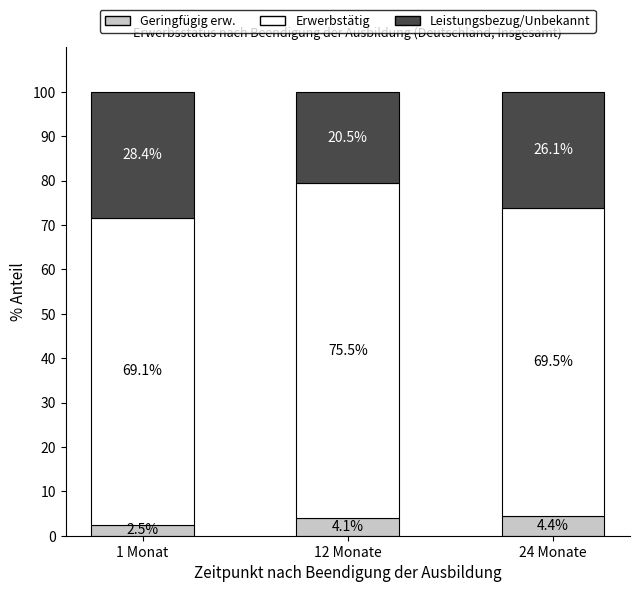

What is the difference between the maximum and minimum values in the Geringfügig erw. series?

1.9